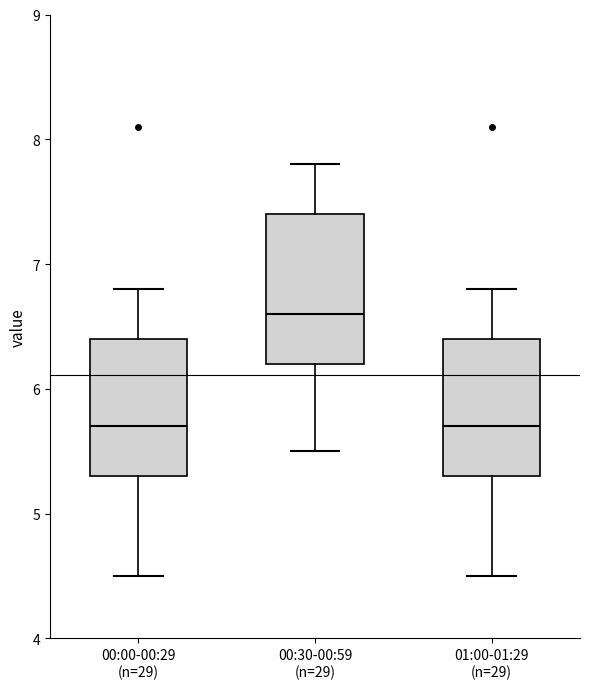

Reading left to right, transcribe this box plot: for each box, give where its median line is, the range the box spans, and where its two whiskers end, as read against the y-axis. The values are not printed on the chart, so give them approximately, as read against the axis.

00:00-00:29 (n=29): median 5.7, box 5.3 to 6.4, whiskers 4.5 to 6.8
00:30-00:59 (n=29): median 6.6, box 6.2 to 7.4, whiskers 5.5 to 7.8
01:00-01:29 (n=29): median 5.7, box 5.3 to 6.4, whiskers 4.5 to 6.8